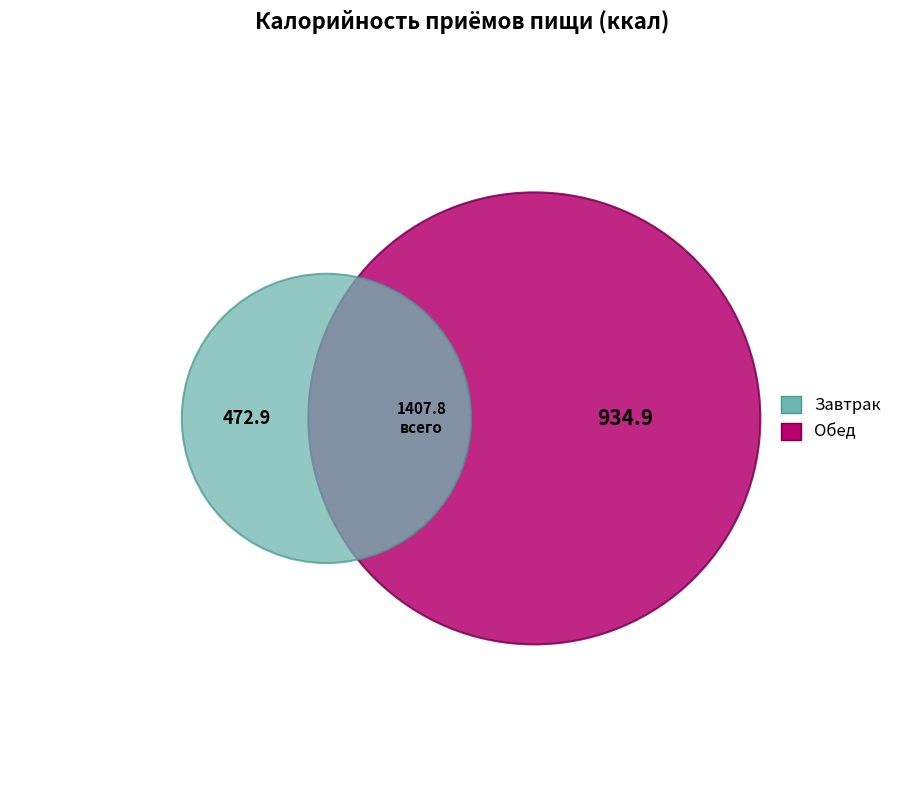

How much of the chart is everything except Обед?

33.6%